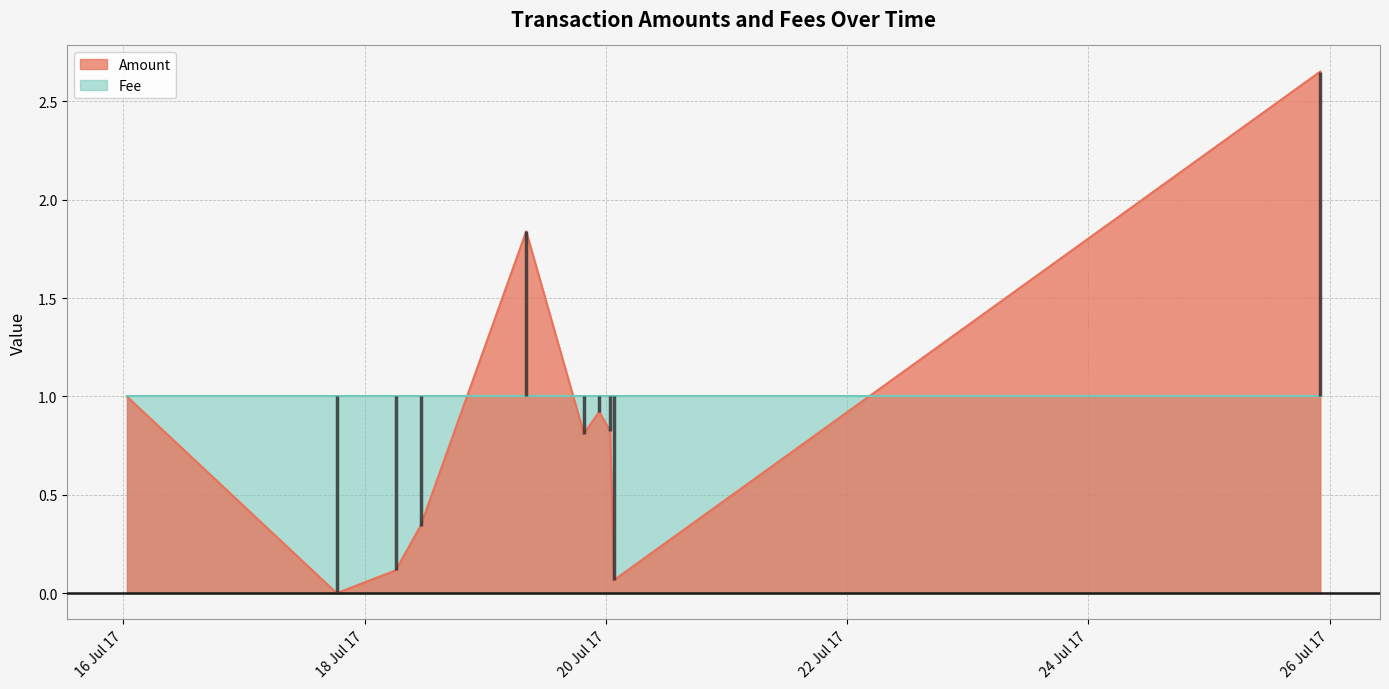

True or false: Amount has a value of 0.2 at 7.

False